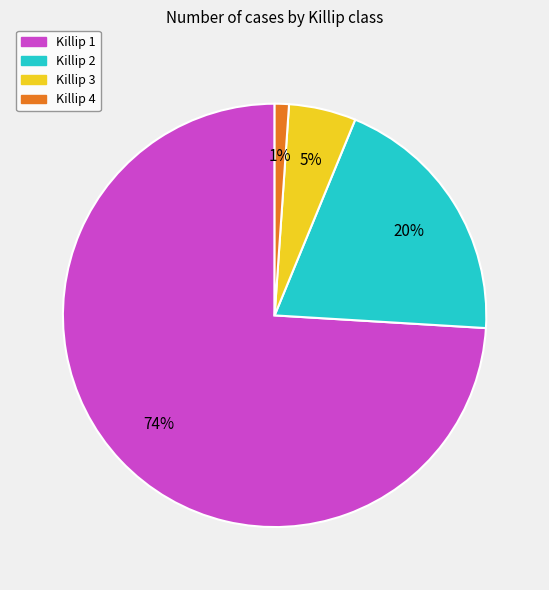

Does any single category account for the majority?

Yes